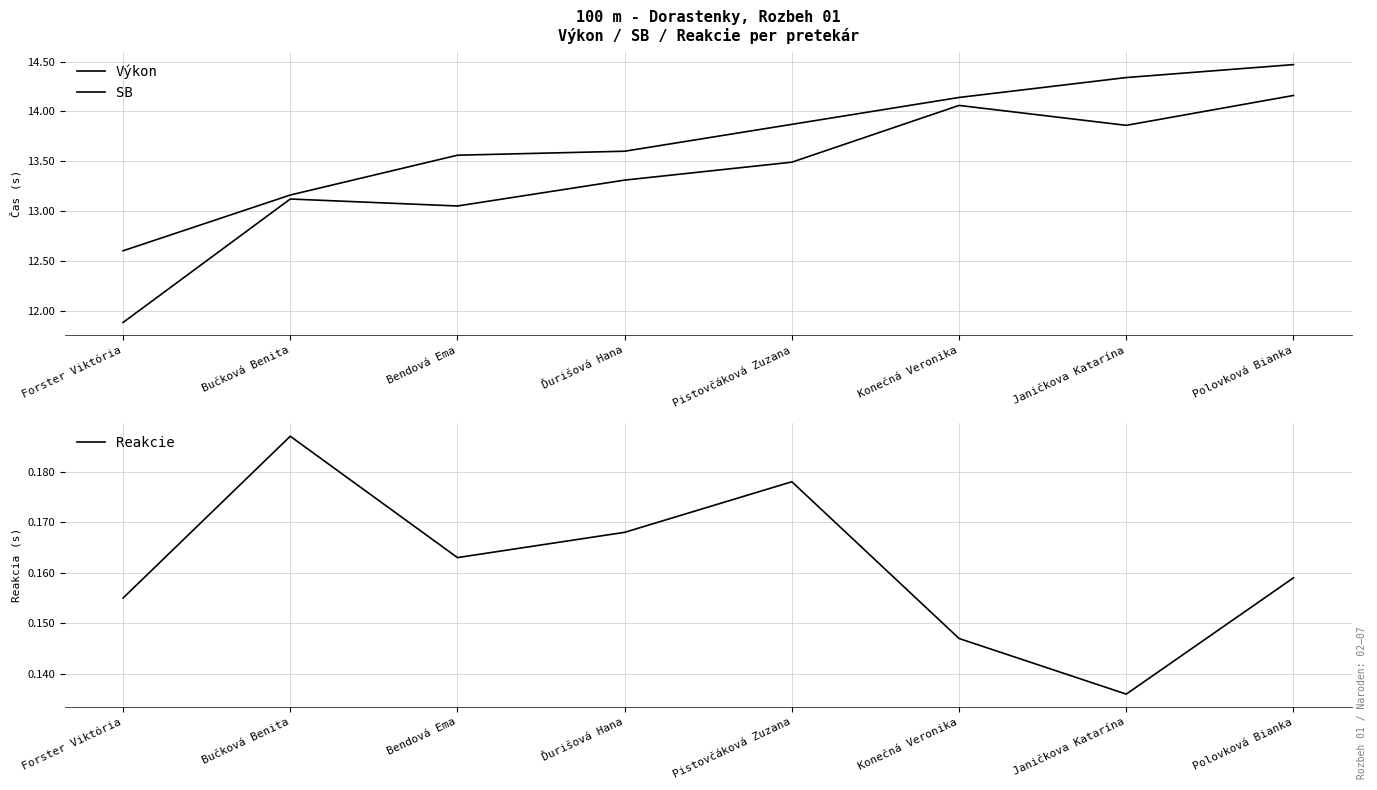

At how many categories does at least one series exceed 10?

8